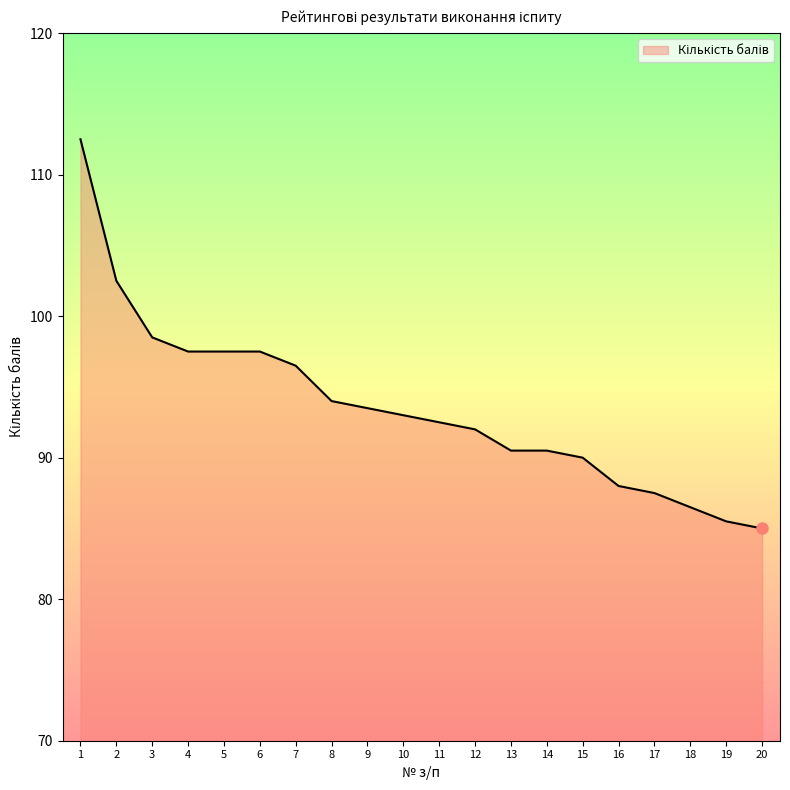

The value at 16 is 88.0. True or false?

True